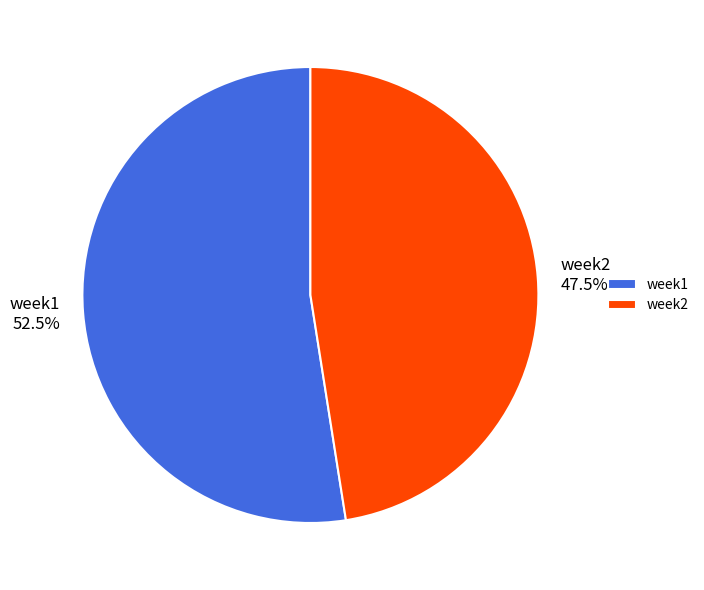

To the nearest percent, what is the combined percentage of week1 and week2?

100%